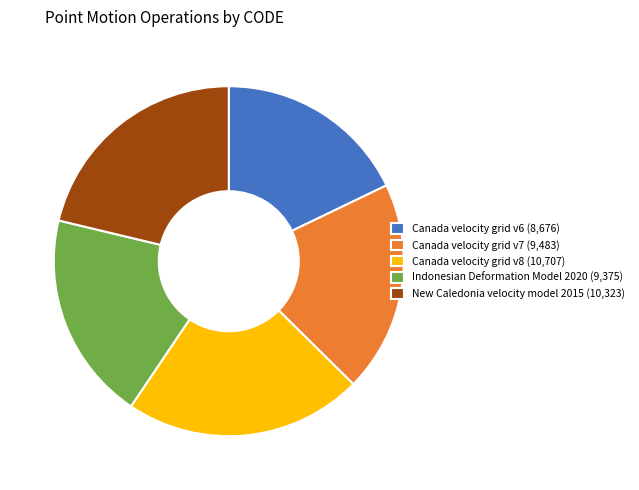

Is the sum of Canada velocity grid v7 (9,483) and Canada velocity grid v8 (10,707) greater than half?

No